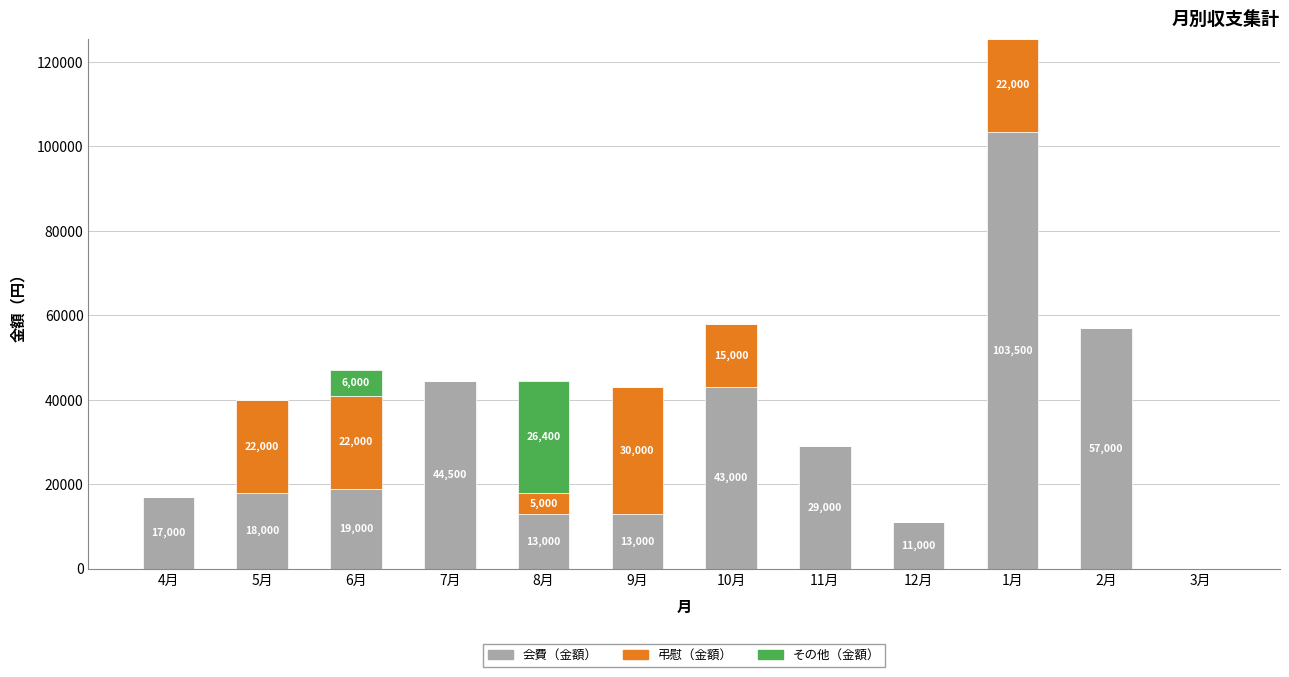

At which category is the sum across all series the highest?

1月